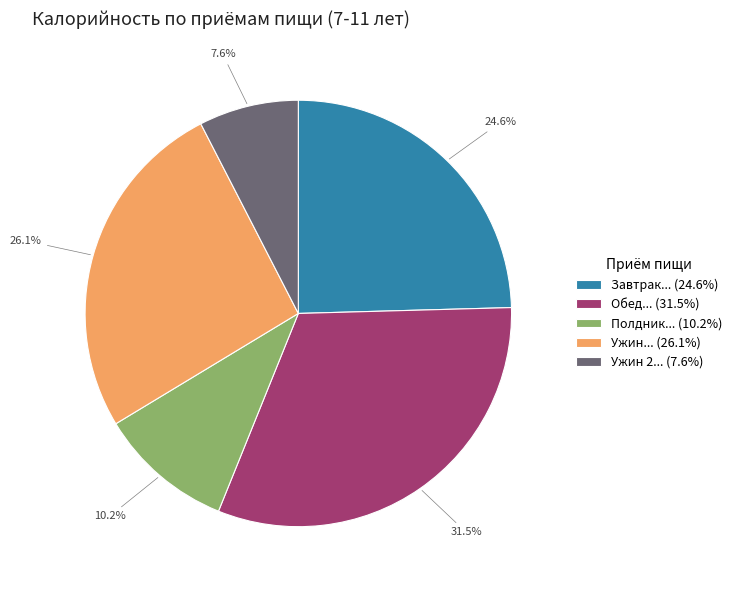

Does any single category account for the majority?

No